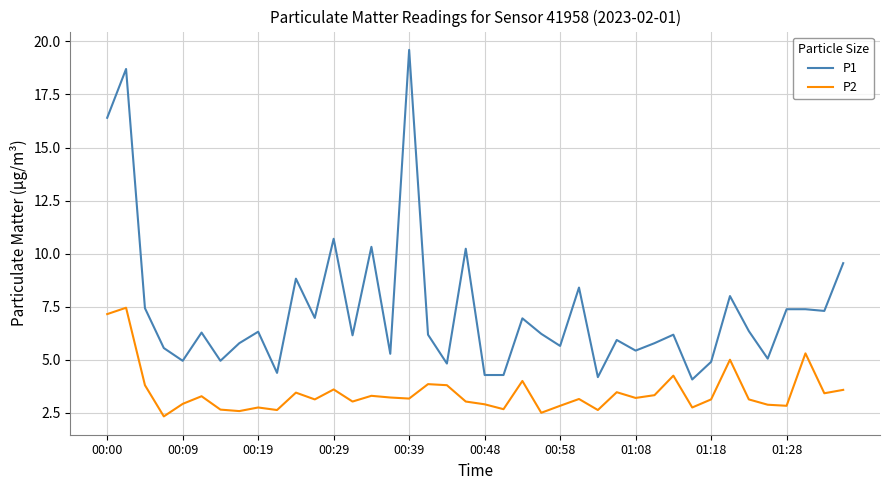

Which series has the widest spread of values?

P1